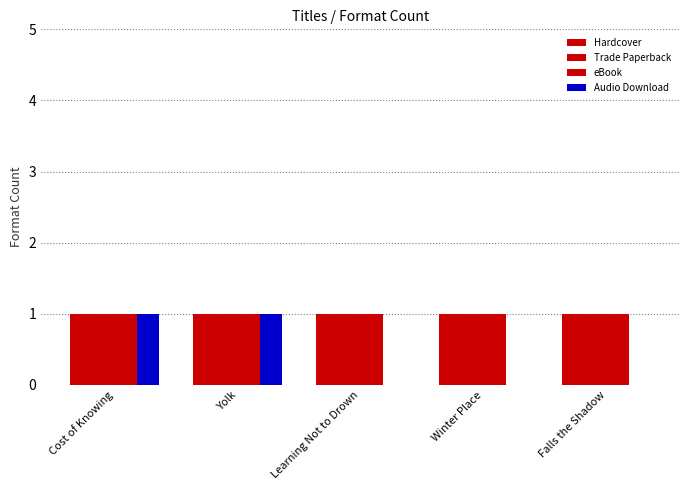

How many groups of bars are there?

5